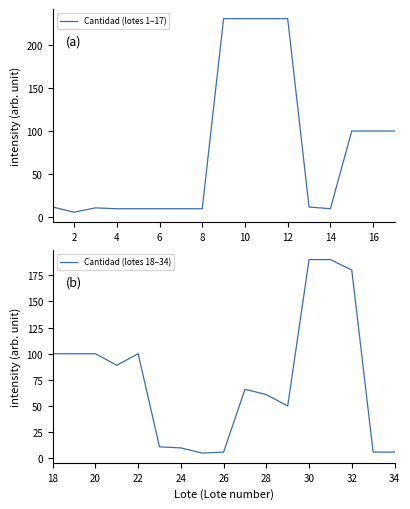

What is the average value of the Cantidad (lotes 1–17) series?

78